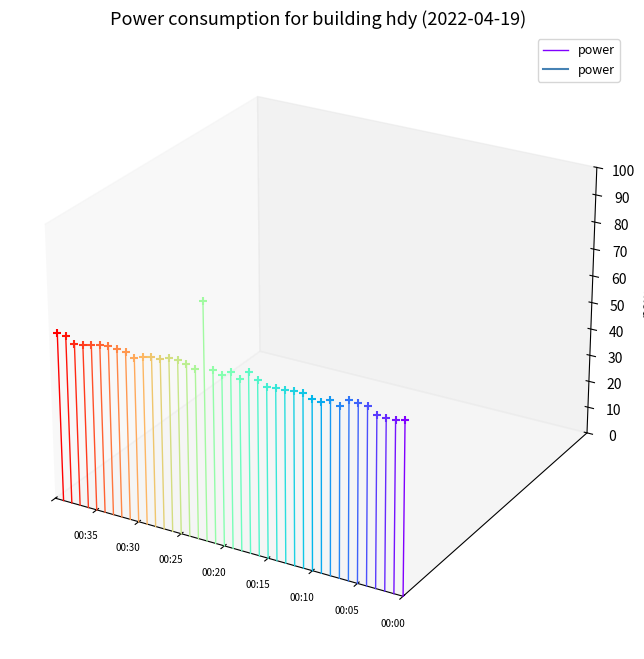

What is the change in value from 00:00 to 00:05?

+0.1